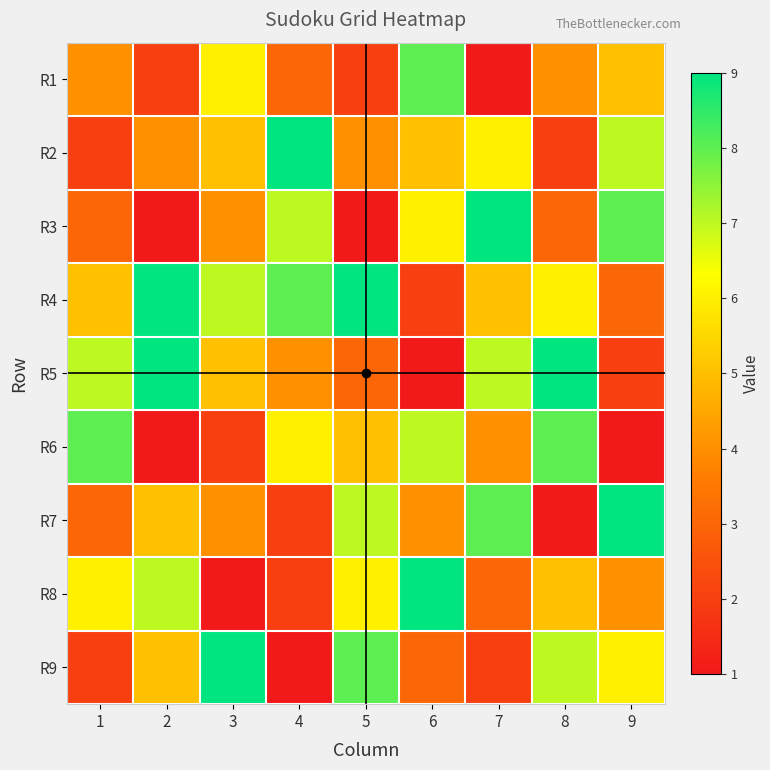

Reading right to left, what are all the values shown in this chart?

R1: 9=5	8=4	7=1	6=8	5=2	4=3	3=6	2=2	1=4
R2: 9=7	8=2	7=6	6=5	5=4	4=9	3=5	2=4	1=2
R3: 9=8	8=3	7=9	6=6	5=1	4=7	3=4	2=1	1=3
R4: 9=3	8=6	7=5	6=2	5=9	4=8	3=7	2=9	1=5
R5: 9=2	8=9	7=7	6=1	5=3	4=4	3=5	2=9	1=7
R6: 9=1	8=8	7=4	6=7	5=5	4=6	3=2	2=1	1=8
R7: 9=9	8=1	7=8	6=4	5=7	4=2	3=4	2=5	1=3
R8: 9=4	8=5	7=3	6=9	5=6	4=2	3=1	2=7	1=6
R9: 9=6	8=7	7=2	6=3	5=8	4=1	3=9	2=5	1=2